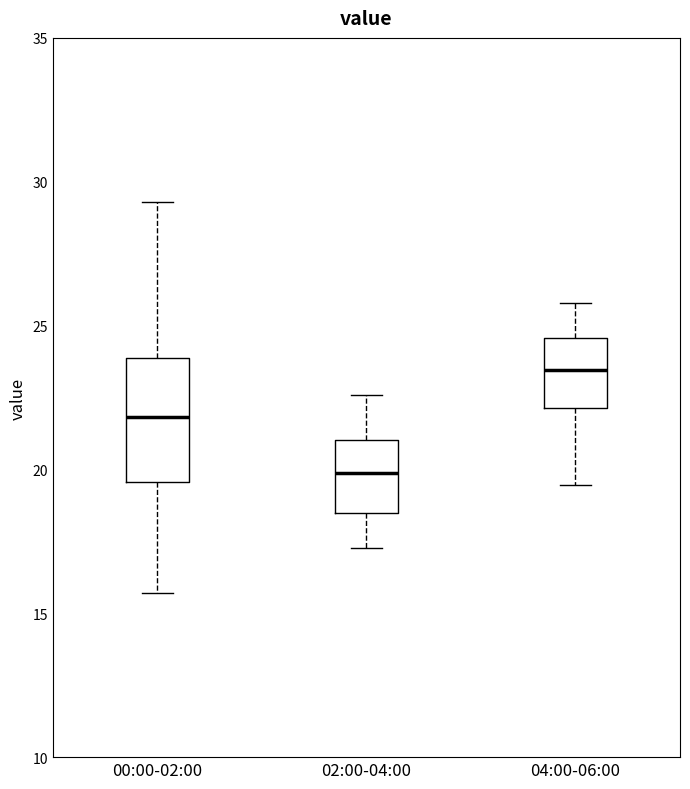

Where does the median line of the box for 00:00-02:00 sit on the y-axis? The values are not printed on the chart, so give them approximately, as read against the axis.

22.0